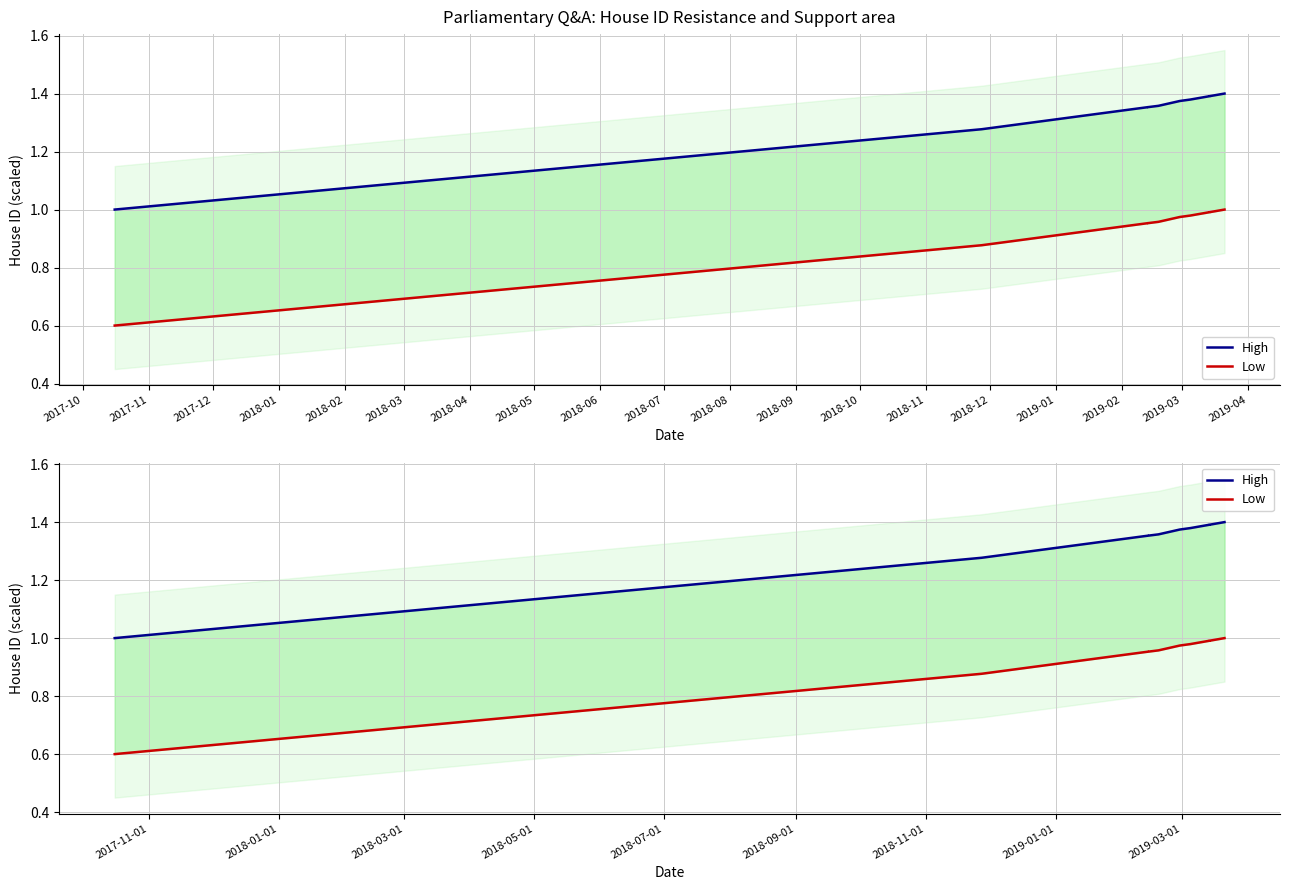

What is the difference between the second highest and second lowest values in the High series?

0.1